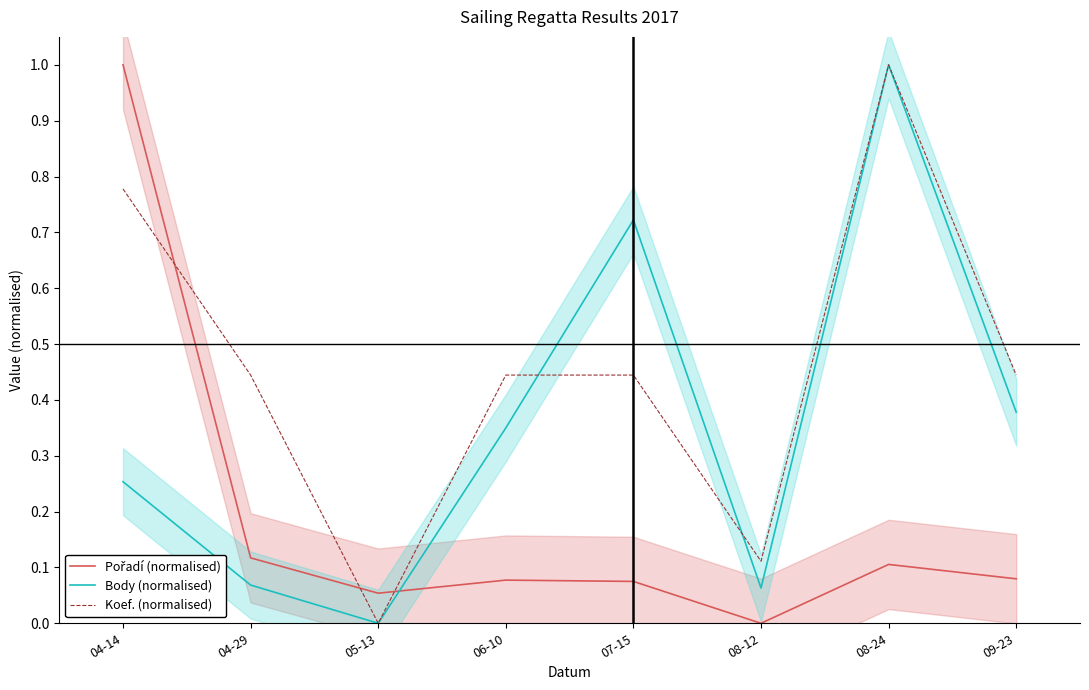

Rank the series by their maximum value, from lowest to highest.

Pořadí (normalised), Body (normalised), Koef. (normalised)